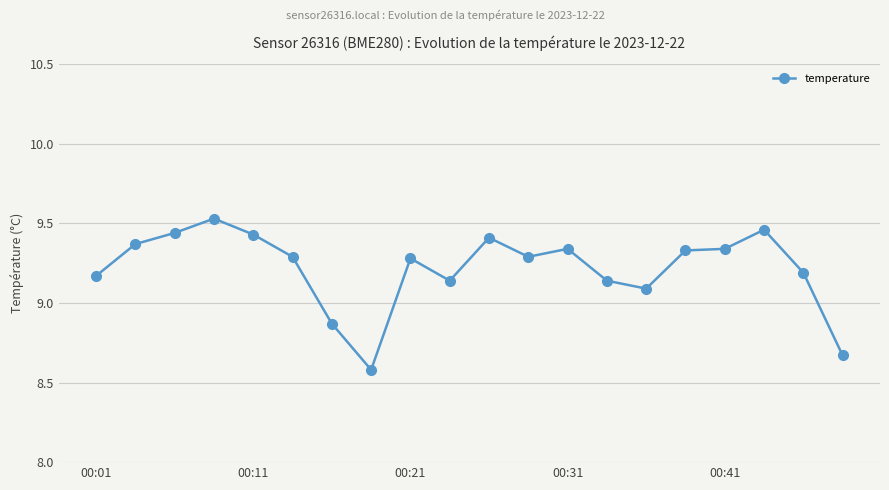

Does the chart display data point markers on the line(s)?

Yes